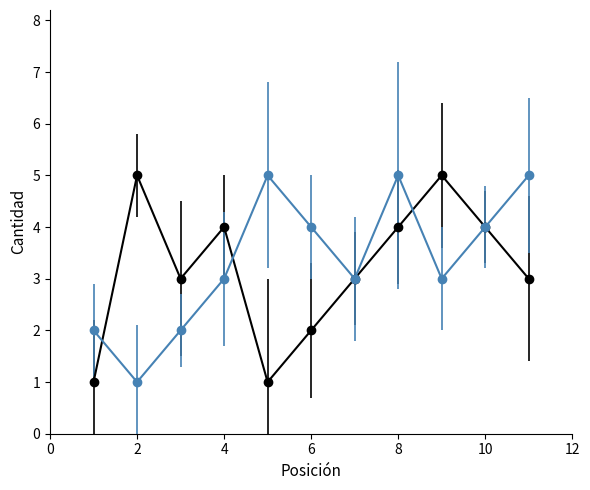

What is the maximum value shown in the chart?

5